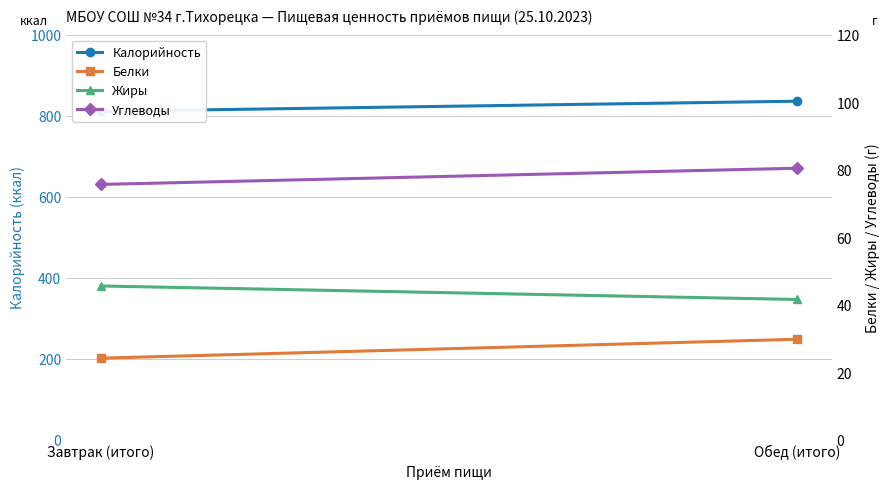

At which category is the sum across all series the highest?

Обед (итого)